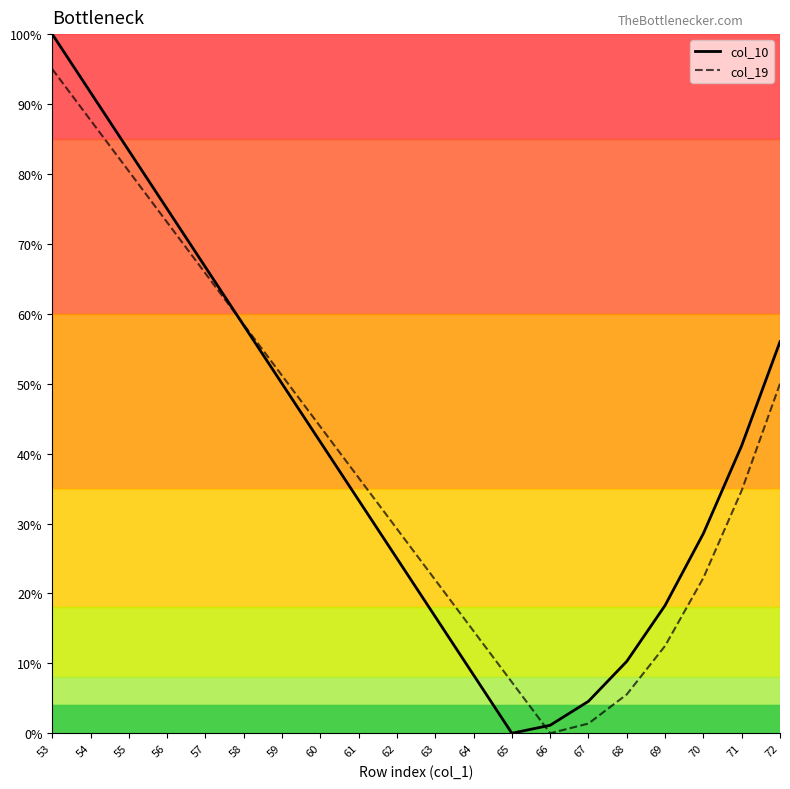

At which category is the sum across all series the highest?

53